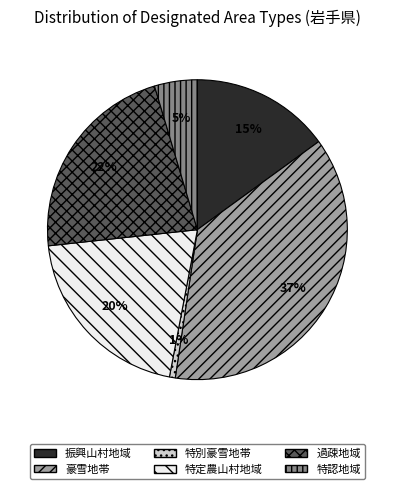

Is there any slice that represents more than half of the pie?

No